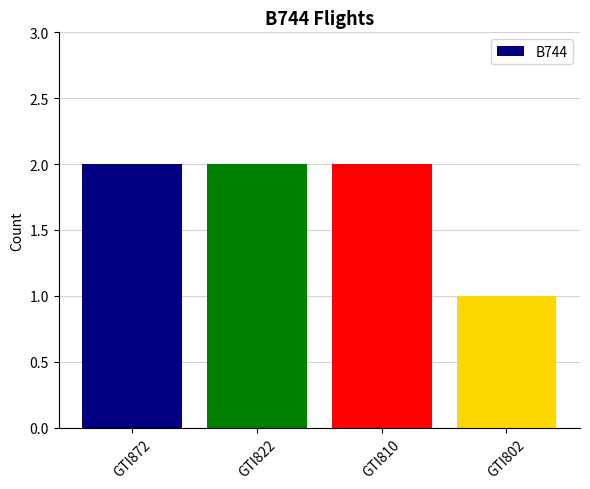

What is the change in value from GTI822 to GTI802?

-1